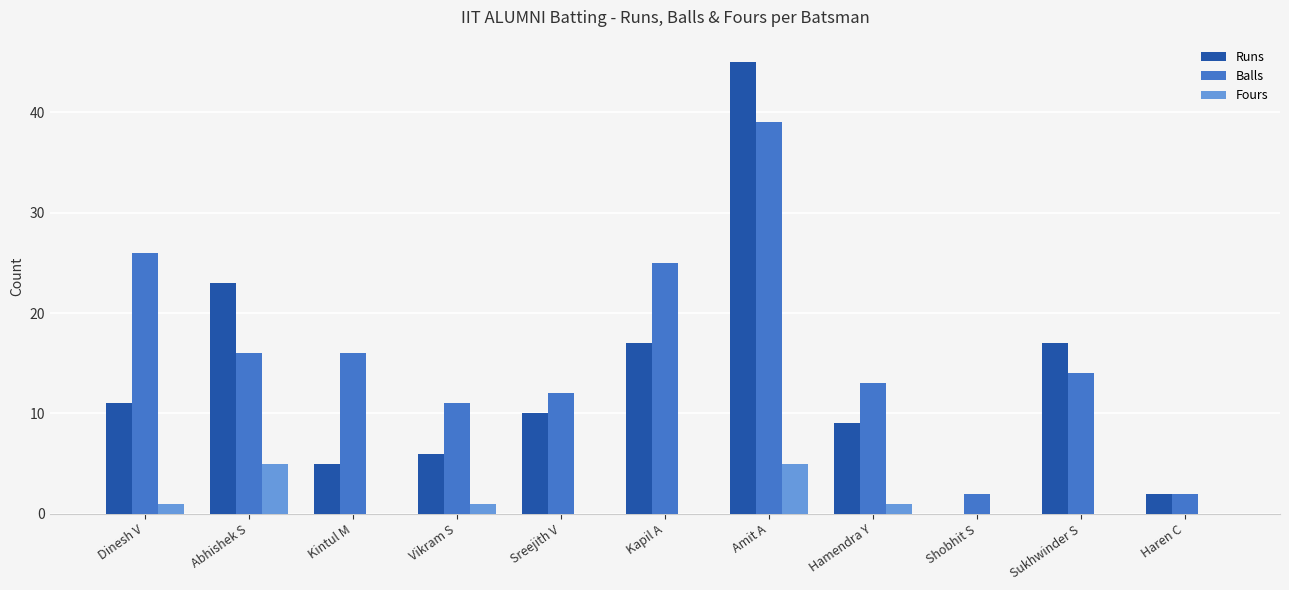

What is the sum of the Fours values at Vikram S and Sukhwinder S?

1